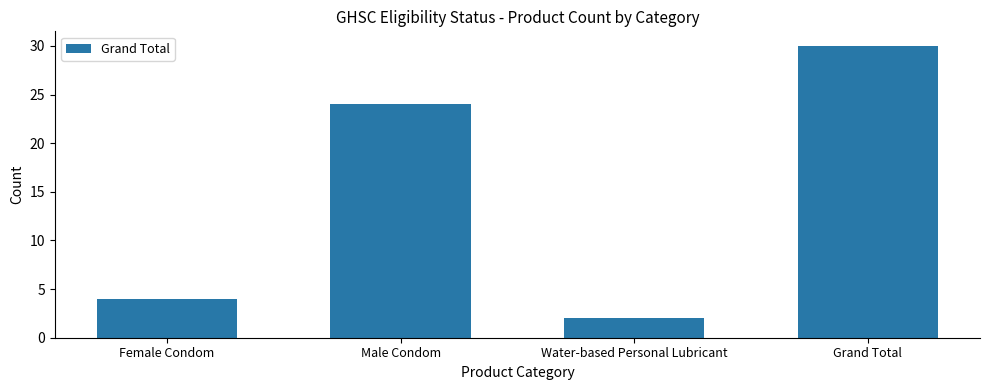

How many bars are there in total?

4